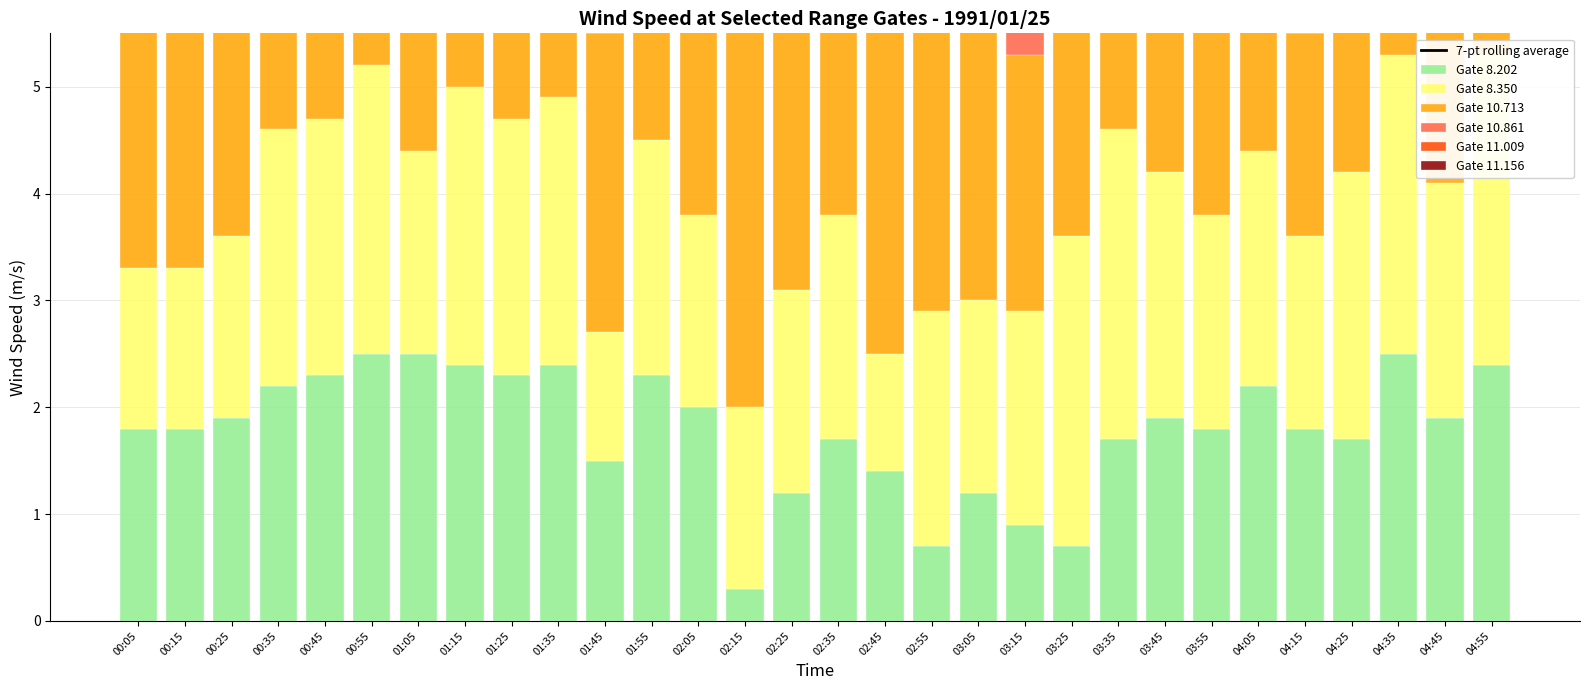

List the series in order of their peak value, highest first.

11.009, 11.156, 10.713, 10.861, 8.350, 8.202